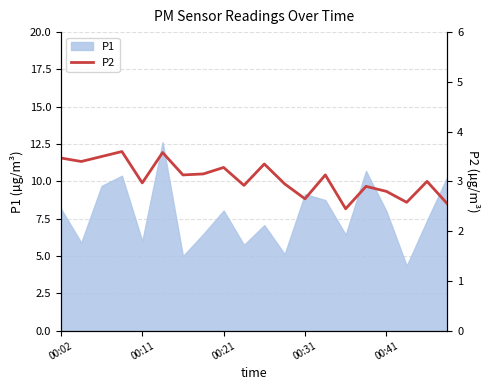

What is the sum of the values at 18 and 7?

6.2